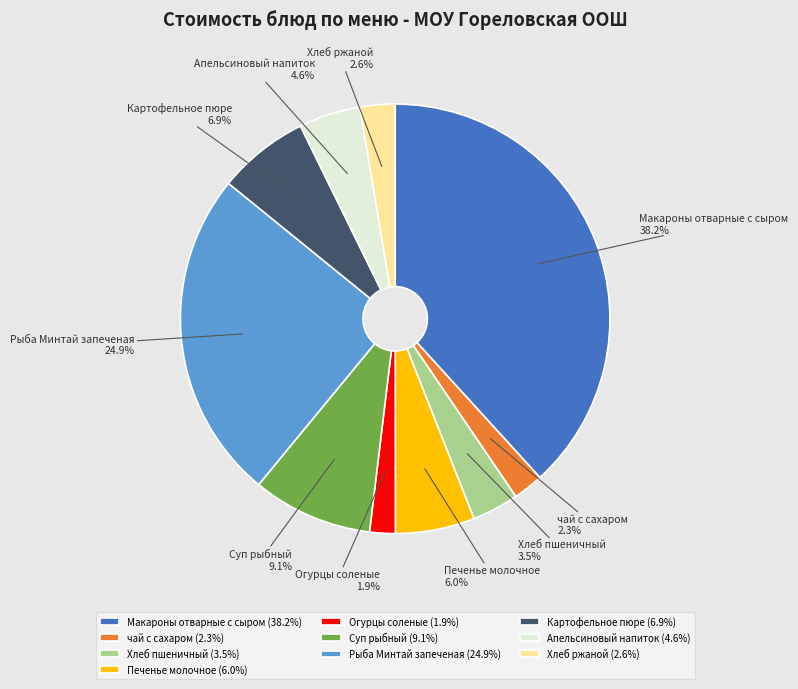

Combined, do чай с сахаром and Суп рыбный account for over 50%?

No